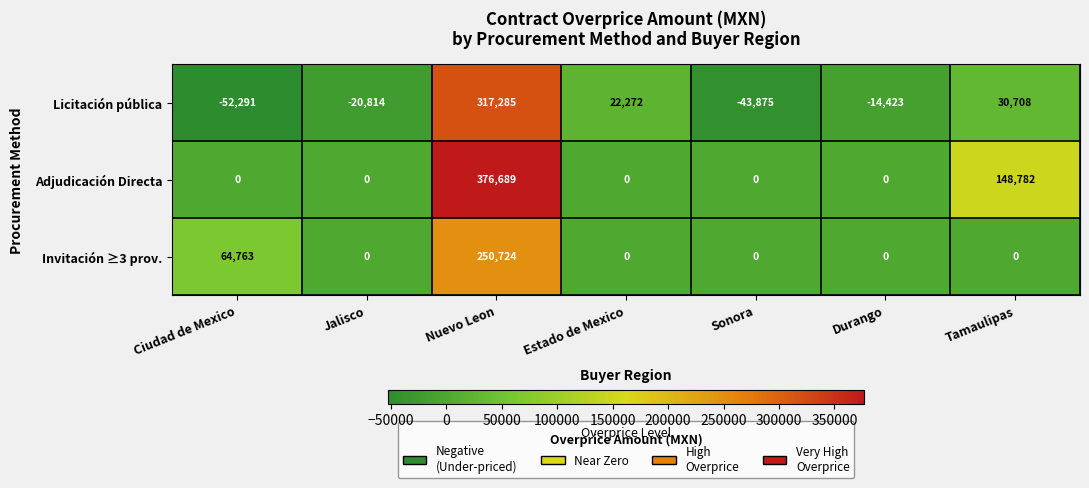

What is the sum of the Licitación pública values at Durango and Jalisco?

-35237